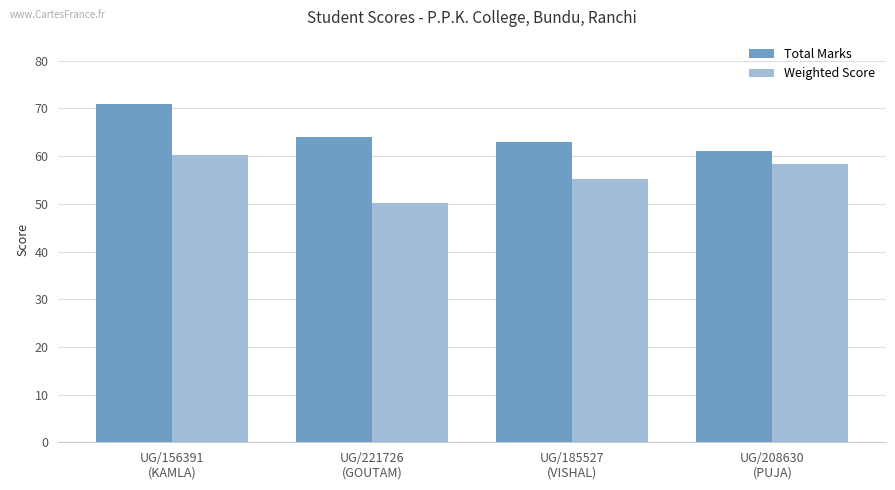

How many bars are there in total?

8